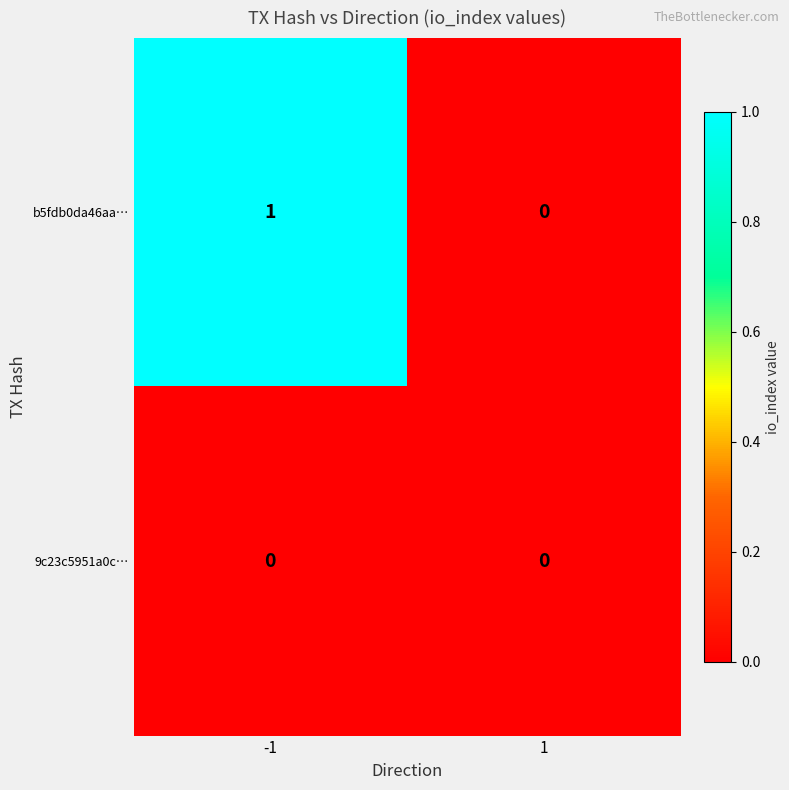

List the series in order of their peak value, lowest first.

9c23c5951a0c…, b5fdb0da46aa…